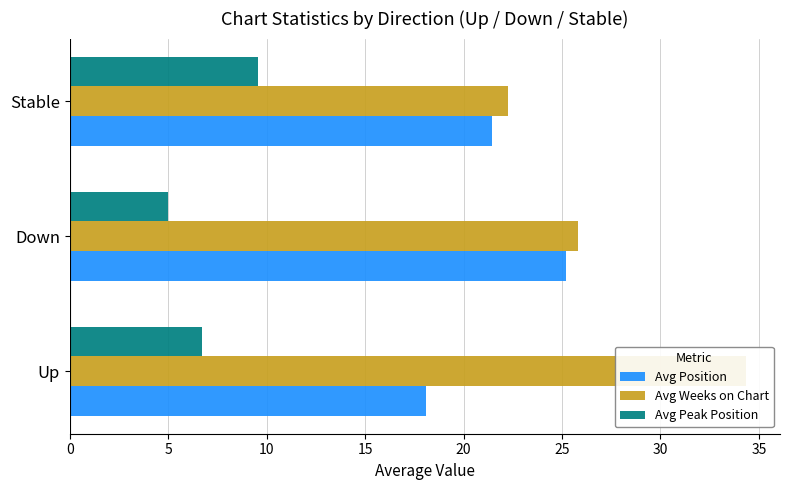

The value of Avg Position at Down is 6.7. True or false?

False